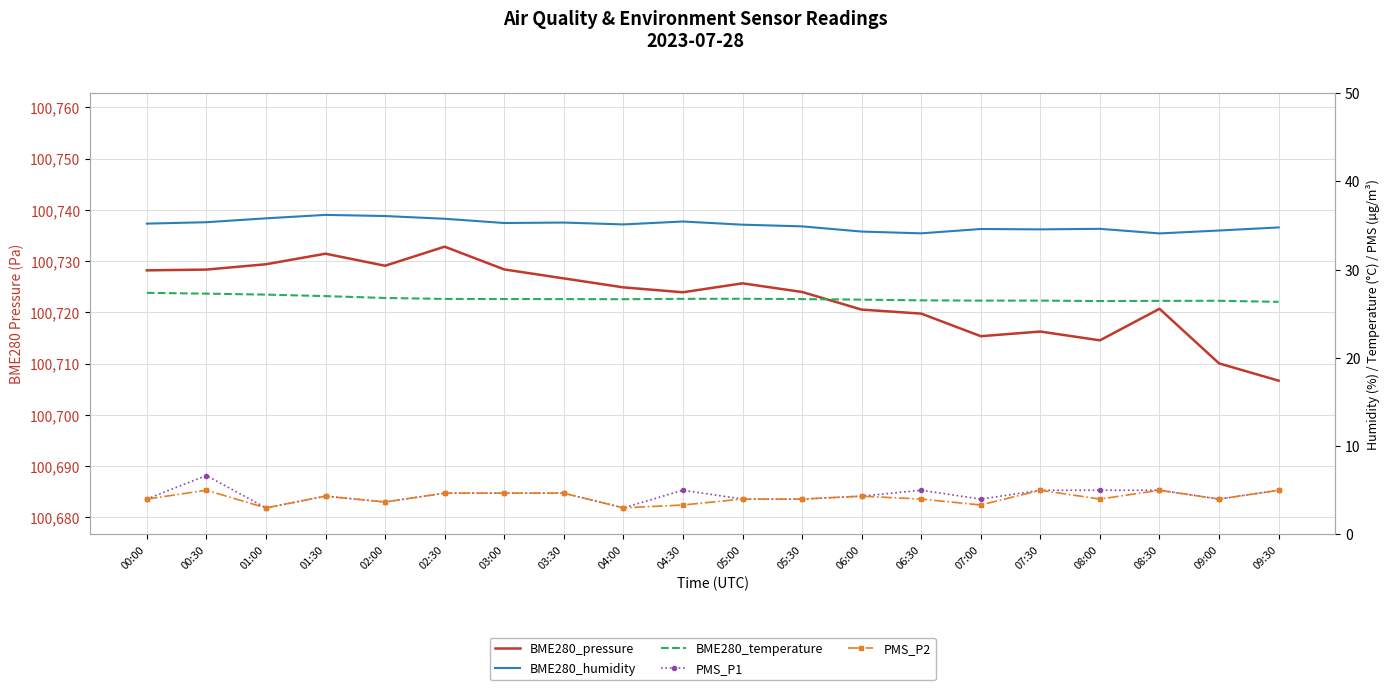

What is the average value of the PMS_P1 series?

4.5